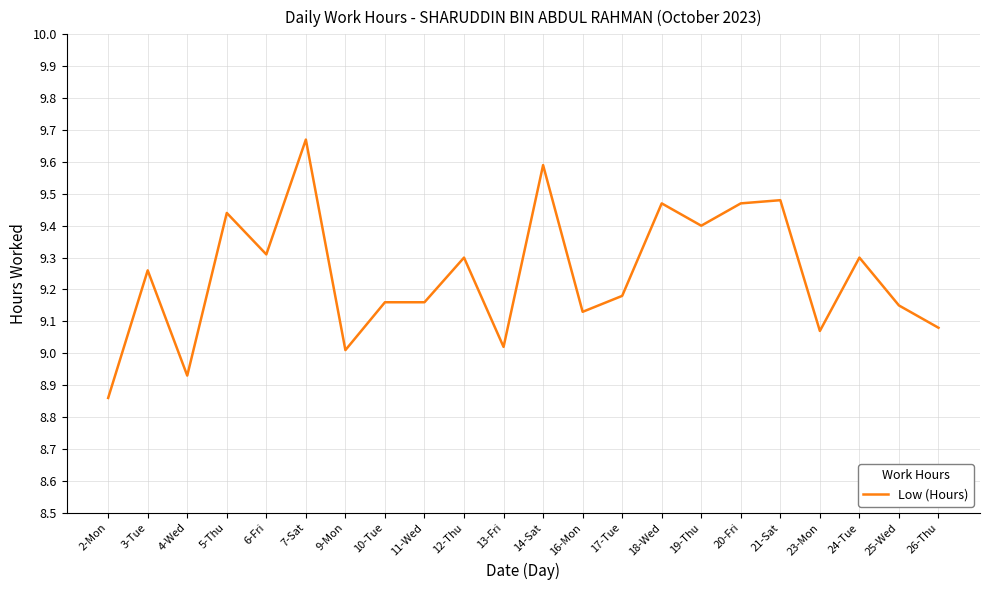

What position from the left is 9-Mon?

7